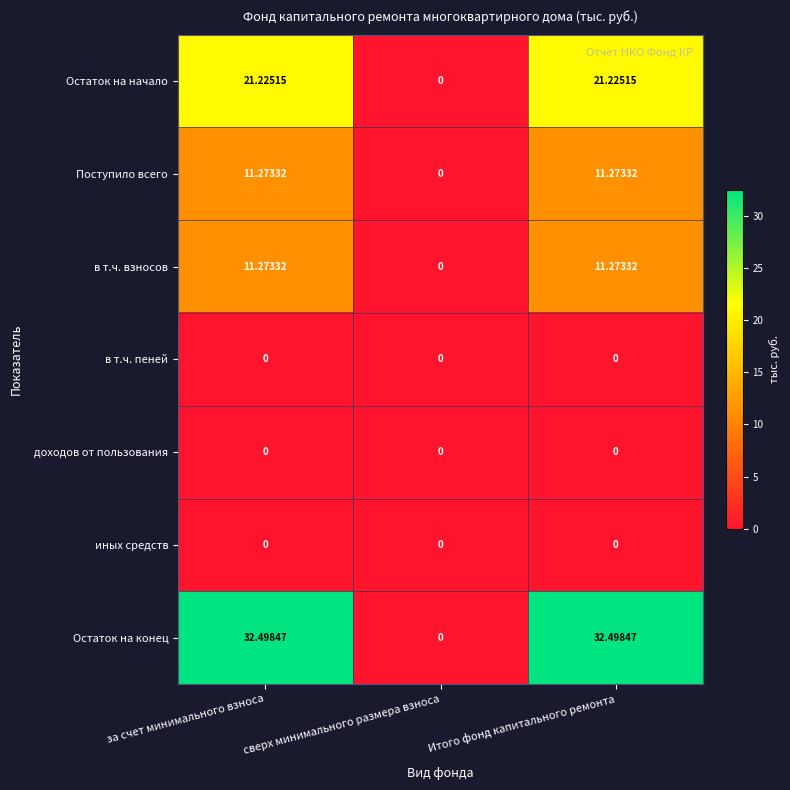

At which label does Остаток на начало reach its minimum?

сверх минимального размера взноса